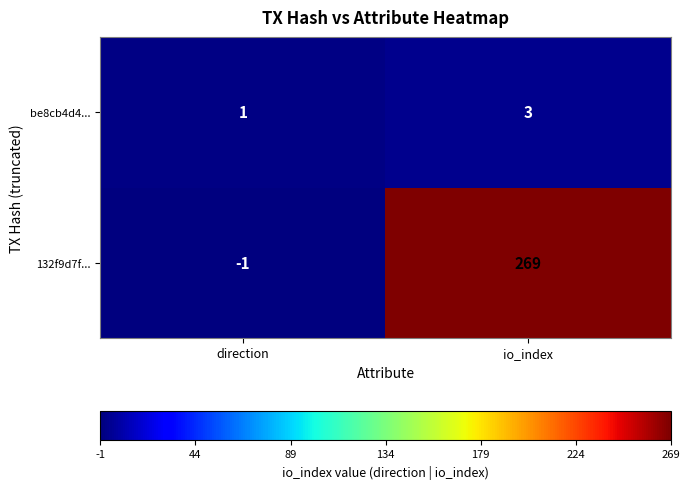

Which series has the widest spread of values?

132f9d7f...